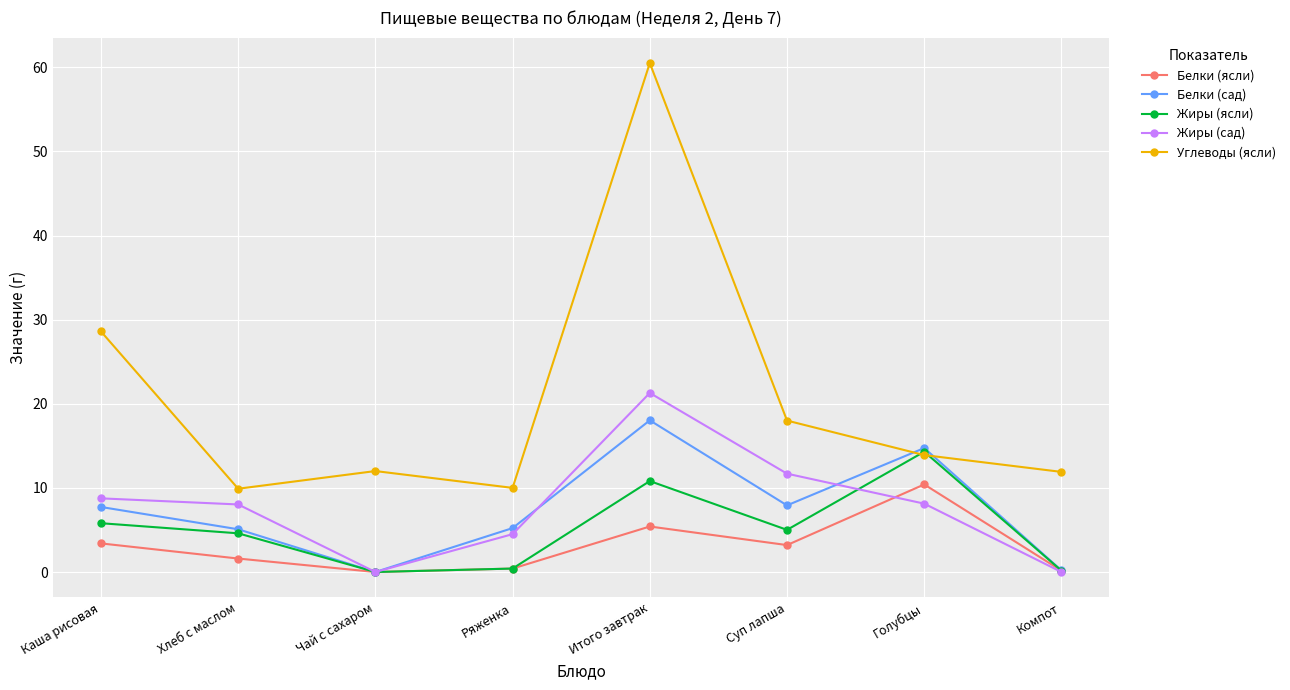

List the series in order of their peak value, highest first.

Углеводы (ясли), Жиры (сад), Белки (сад), Жиры (ясли), Белки (ясли)